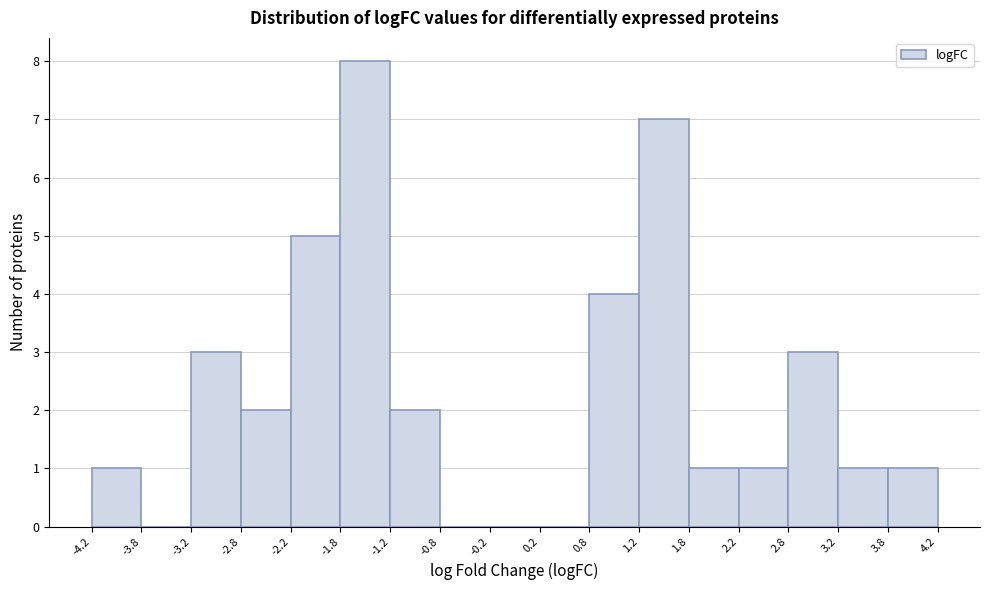

Reading left to right, transcribe this chart: for each bar, give the range it covers on the x-axis and its height. The values are not printed on the chart, so give them approximately, as read against the axis.

-4.2 to -3.8: 1
-3.8 to -3.2: 0
-3.2 to -2.8: 3
-2.8 to -2.2: 2
-2.2 to -1.8: 5
-1.8 to -1.2: 8
-1.2 to -0.8: 2
-0.8 to -0.2: 0
-0.2 to 0.2: 0
0.2 to 0.8: 0
0.8 to 1.2: 4
1.2 to 1.8: 7
1.8 to 2.2: 1
2.2 to 2.8: 1
2.8 to 3.2: 3
3.2 to 3.8: 1
3.8 to 4.2: 1